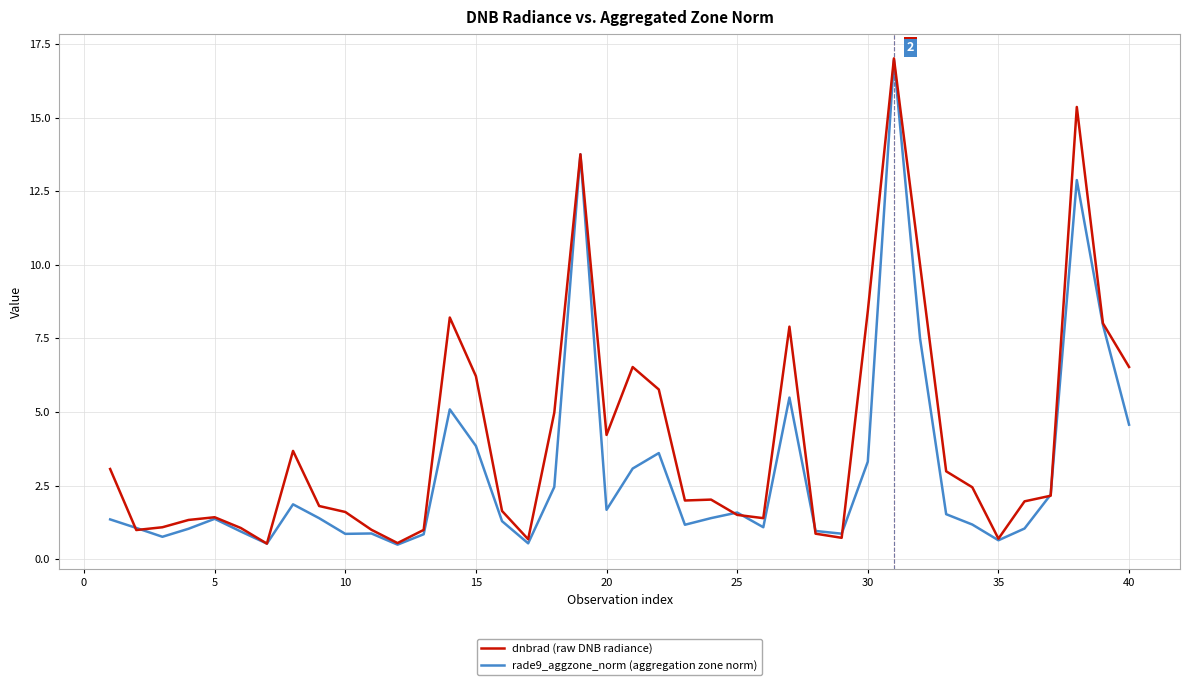

Which series has the largest total across all categories?

dnbrad (raw DNB radiance)